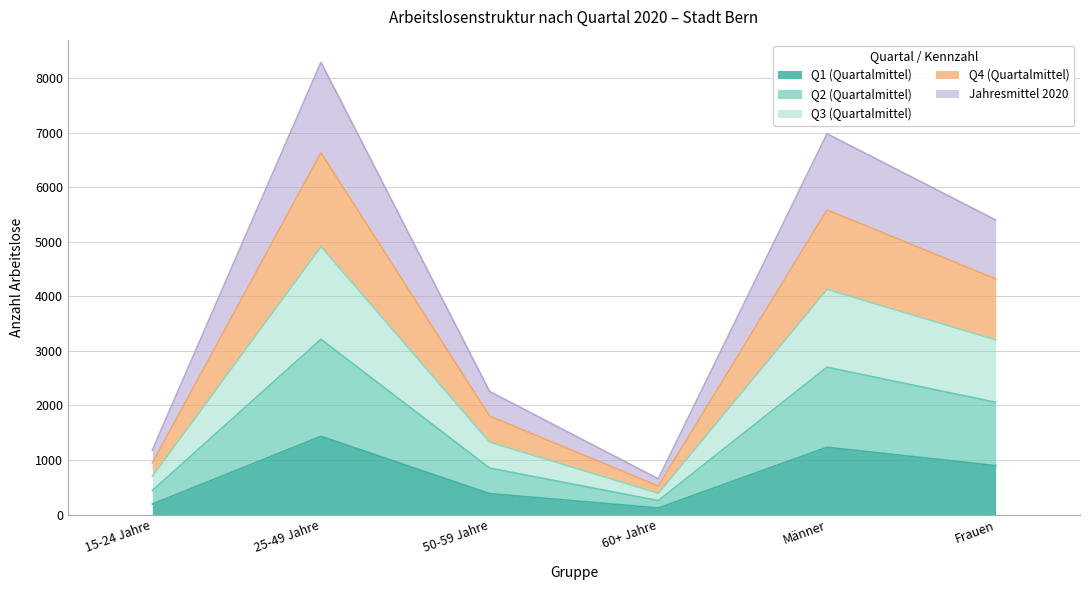

Reading left to right, transcribe the values for Q1 (Quartalmittel).

192	1435	384	120	1234	897